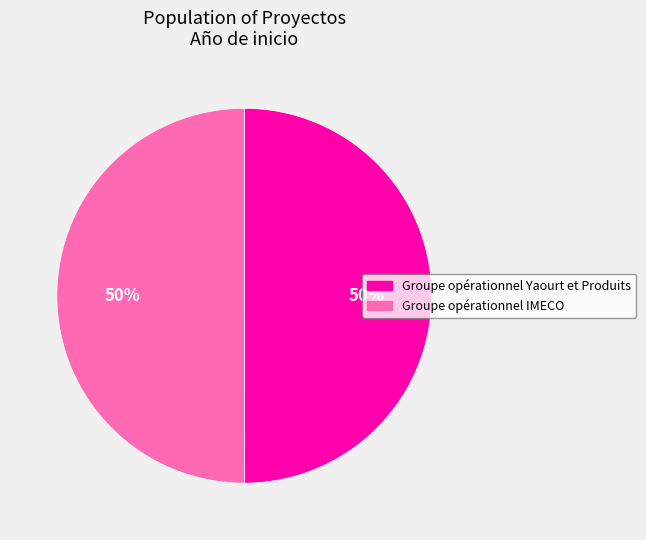

To the nearest percent, what percentage of the pie is Groupe opérationnel Yaourt et Produits?

50%